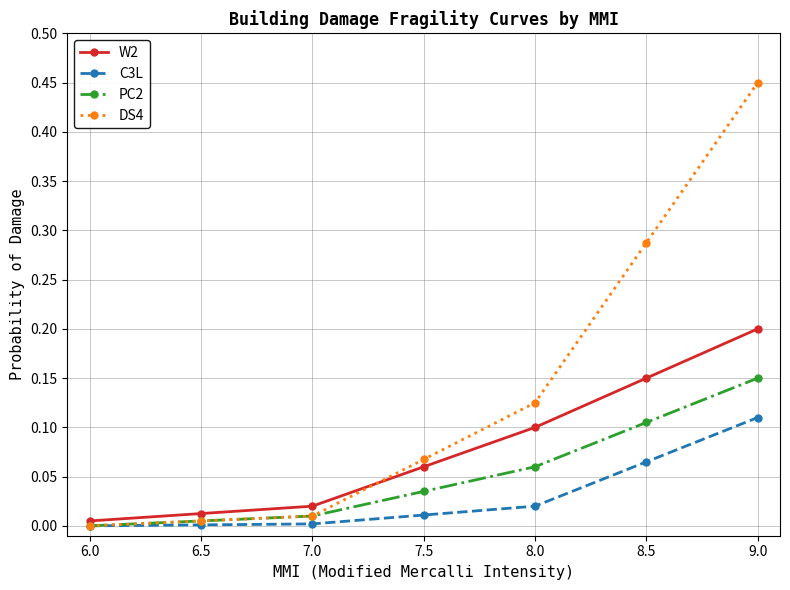

Rank the series by their average value, from lowest to highest.

C3L, PC2, W2, DS4